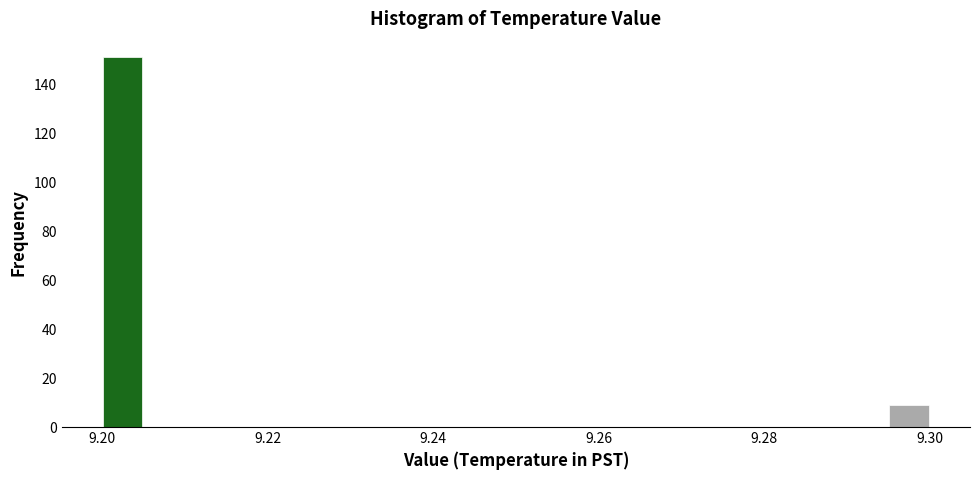

Read against the x-axis, roughly where is the centre of the tallest bar?

9.202